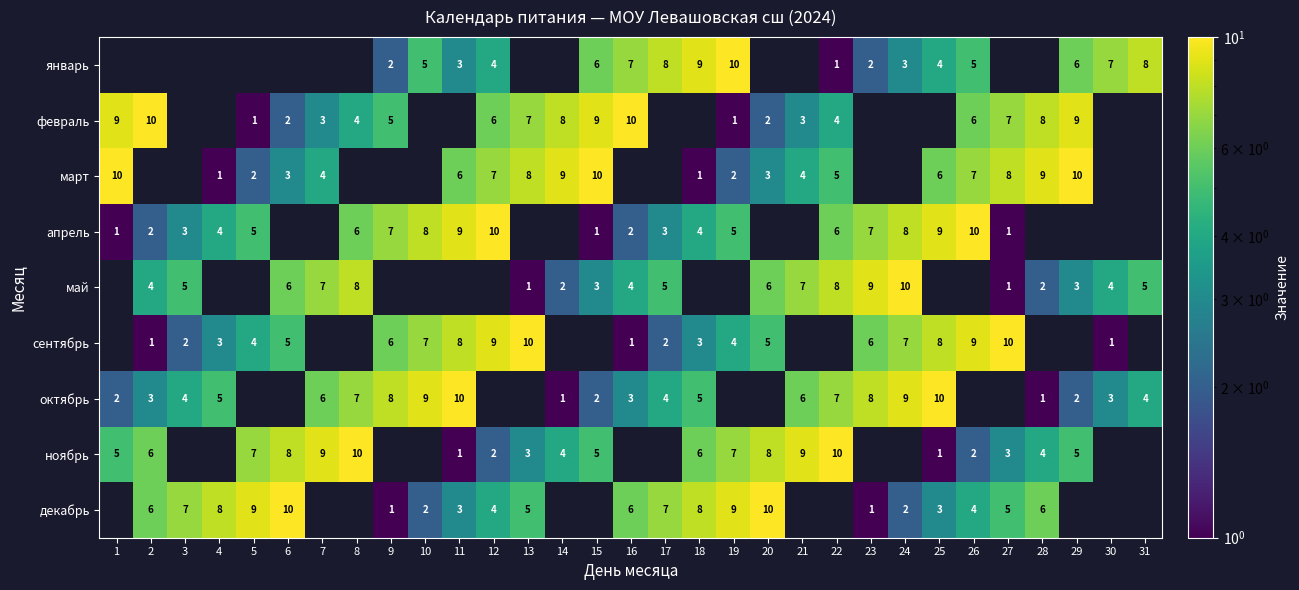

Is it true that март equals 3 at 1?

False